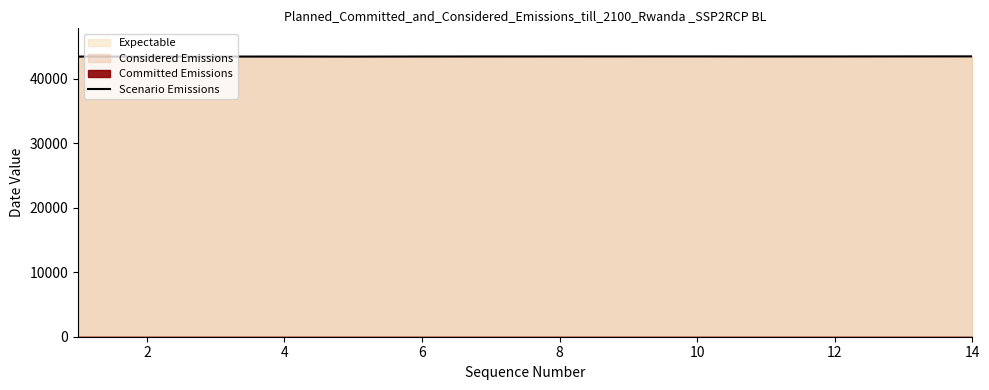

What is the change in value from 4 to 9?

+22